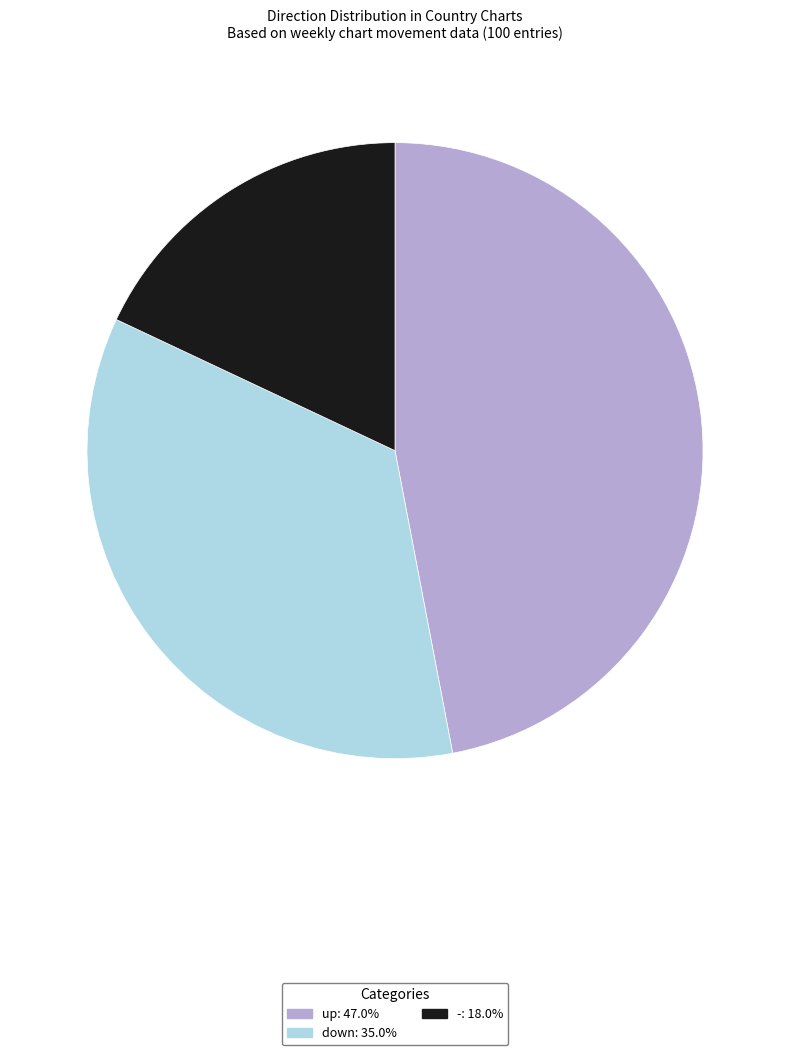

Between - and down, which is larger?

down